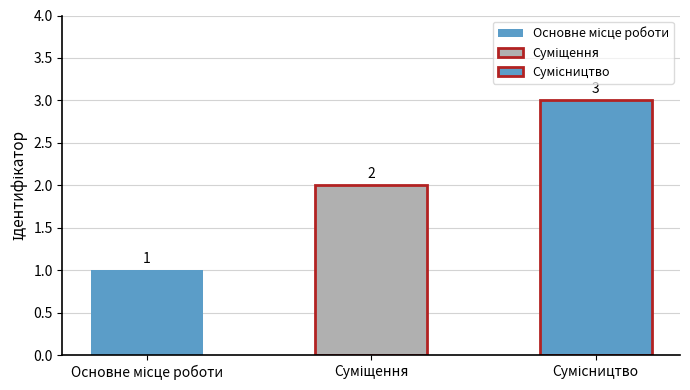

True or false: the data shows 2 at Суміщення.

True